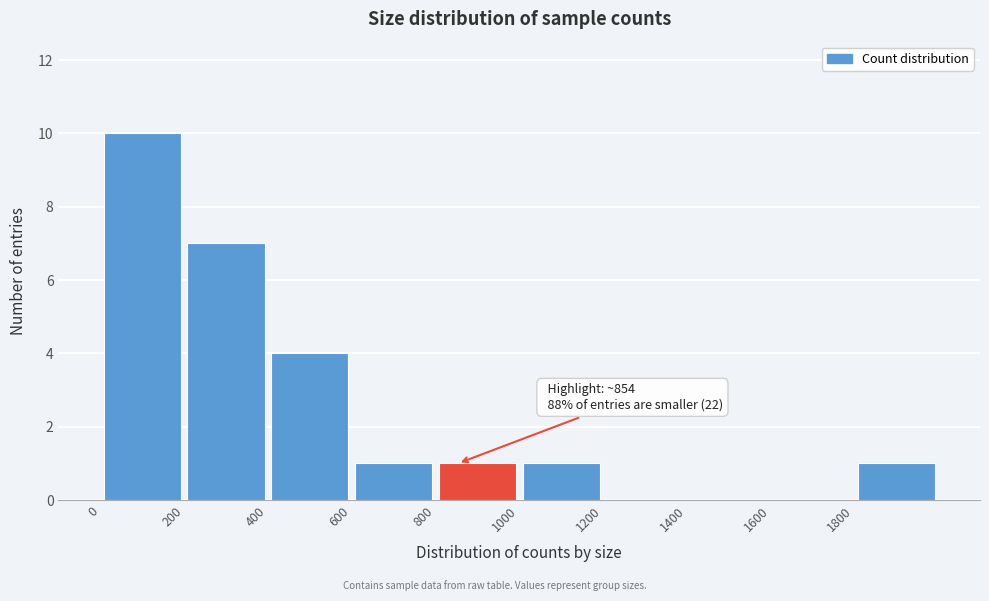

Which range on the x-axis has the tallest bar?

0 to 200